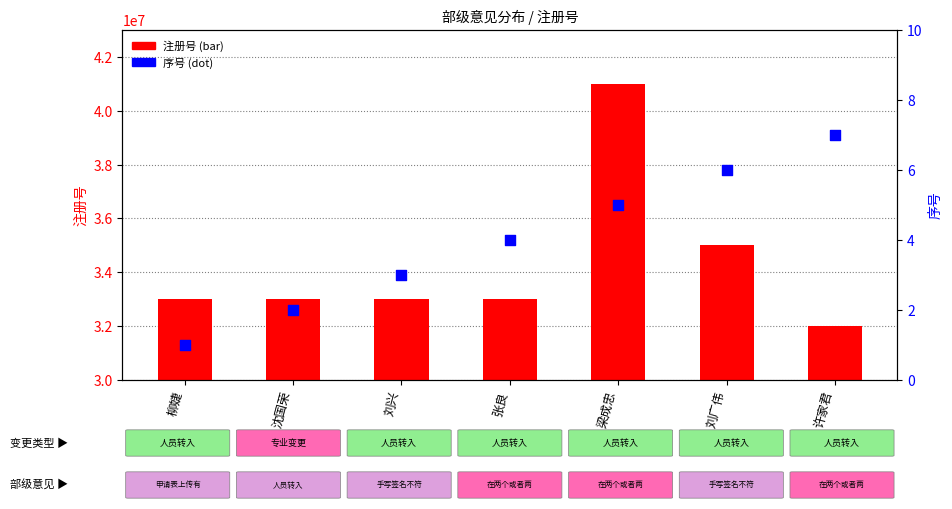

At how many categories does at least one series exceed 18272460?

7